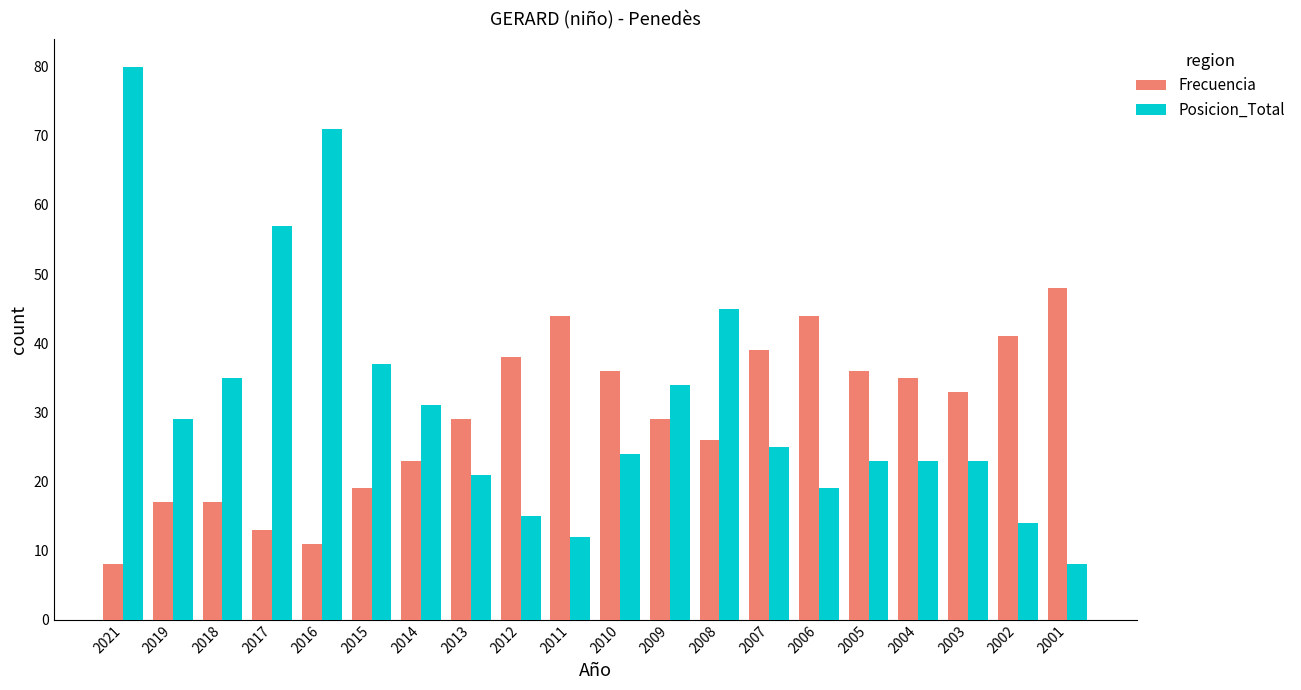

Does the chart contain stacked bars?

No